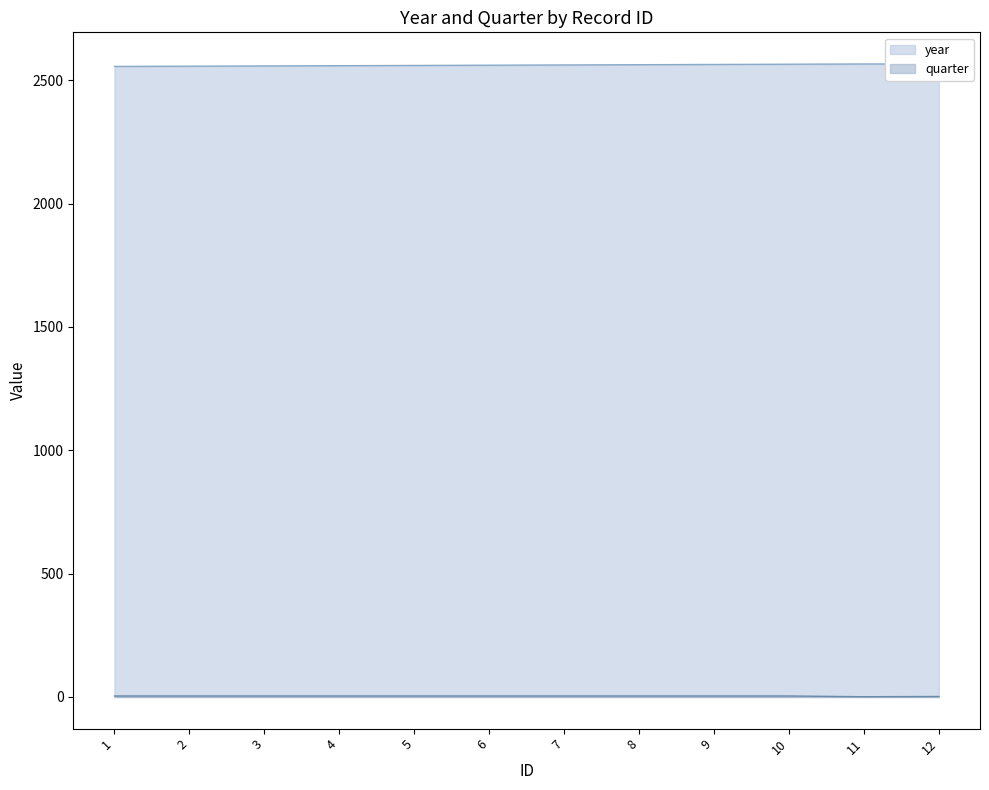

True or false: quarter and year cross at least once.

False